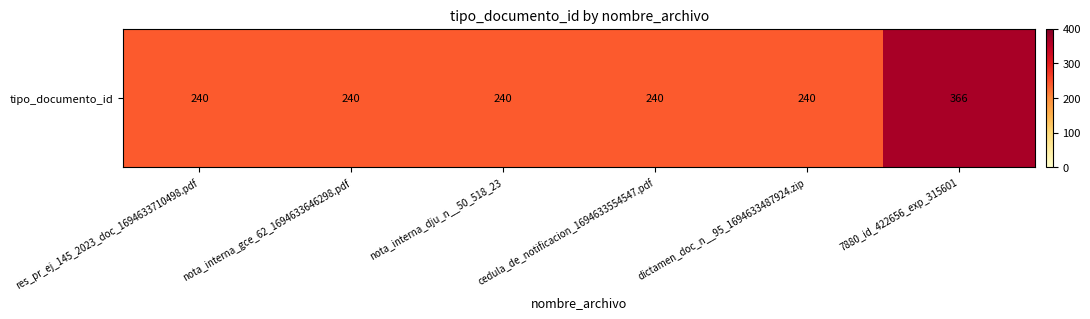

The chart shows a value of 240 at res_pr_ej_145_2023_doc_1694633710498.pdf. True or false?

True